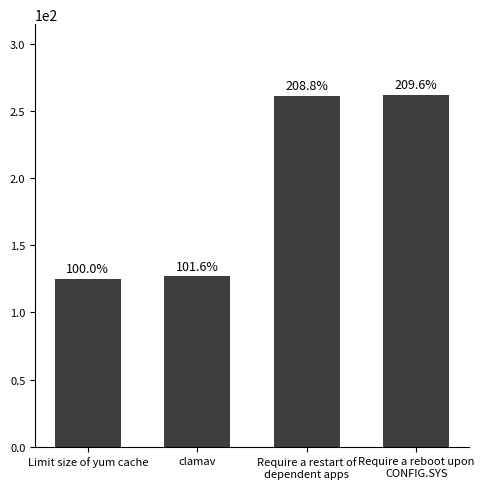

How many bars are there in total?

4